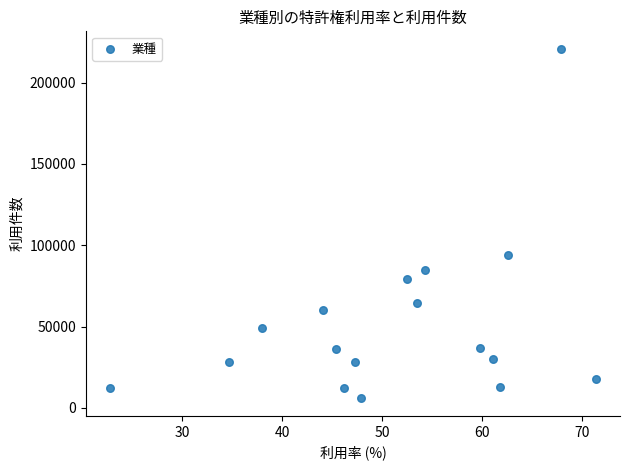

What is the range of Y values (max minus min)?

214915.0